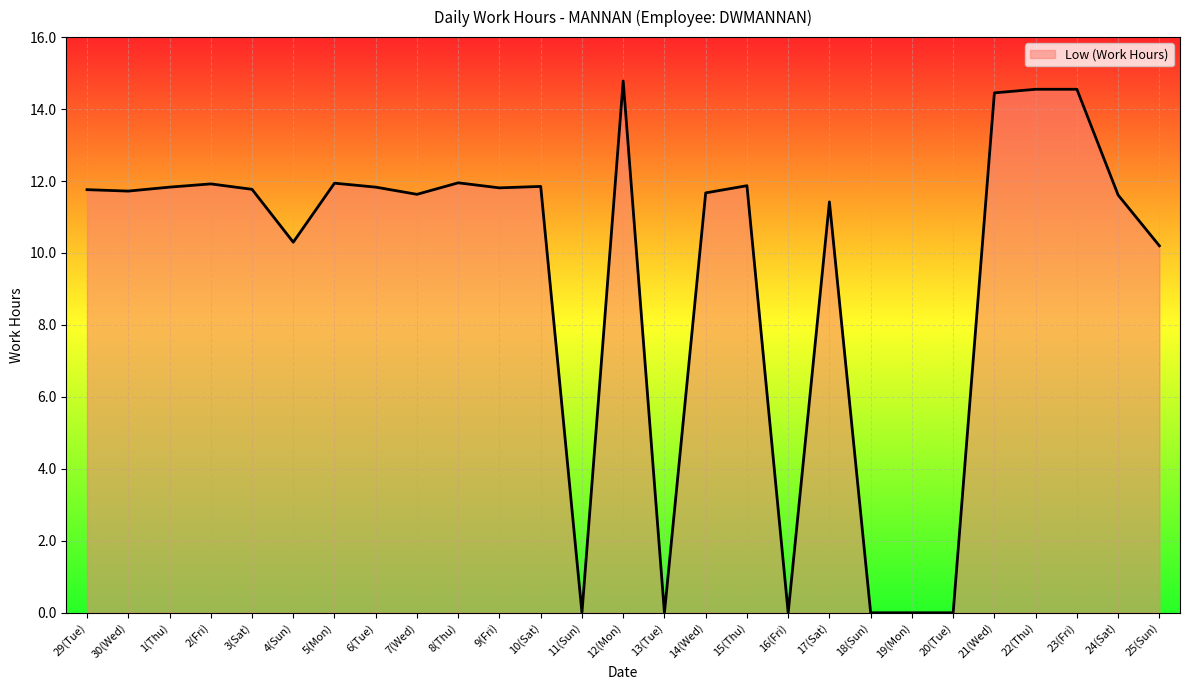

True or false: the data has more than 1 interior local peaks.

True